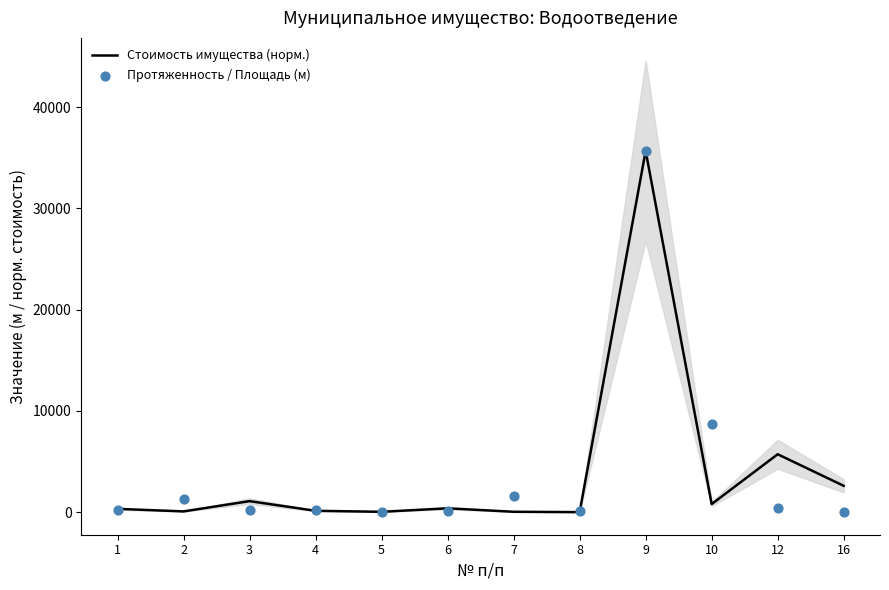

What are all the series names shown in the legend?

Стоимость имущества (норм.), Протяженность / Площадь (м)